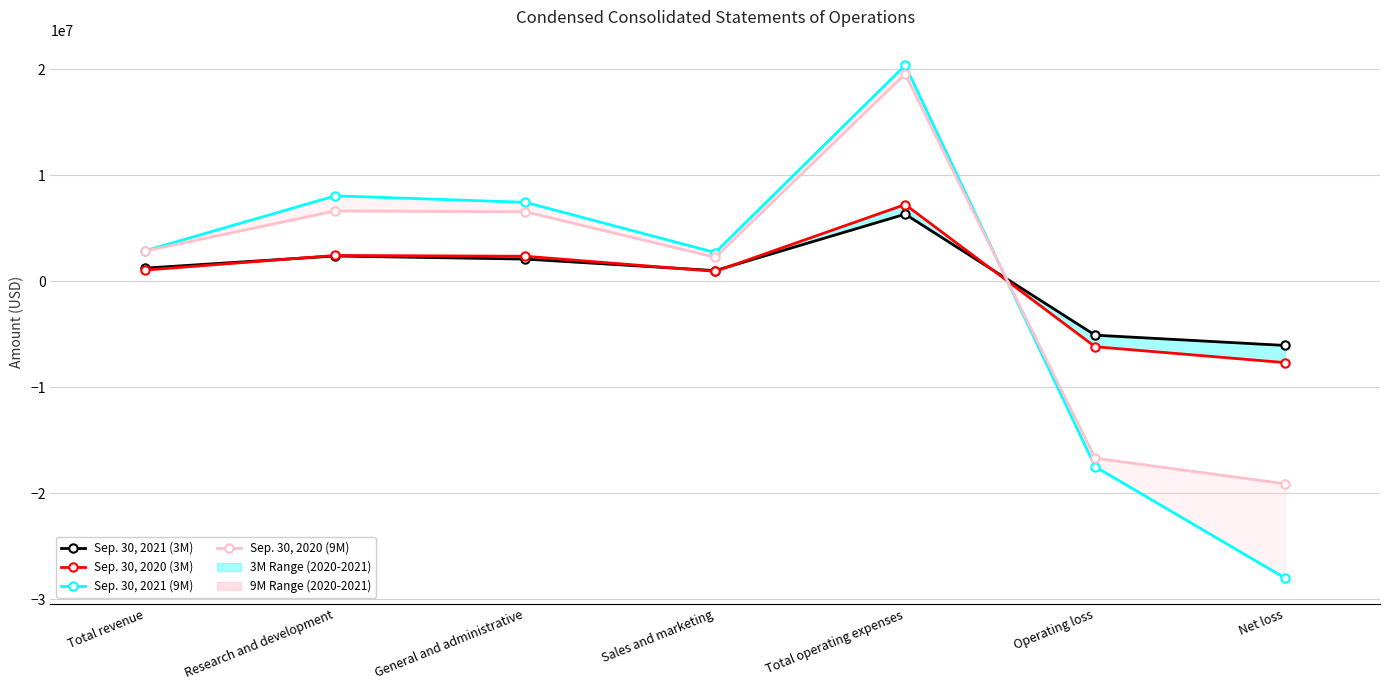

At which label does Sep. 30, 2021 (3M) reach its minimum?

Net loss